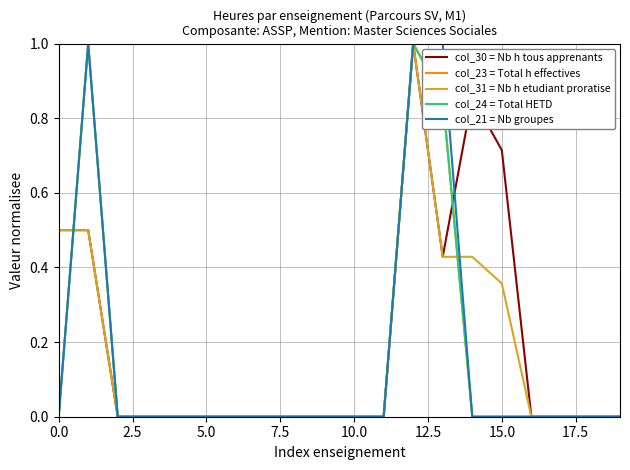

Does the chart display data point markers on the line(s)?

No